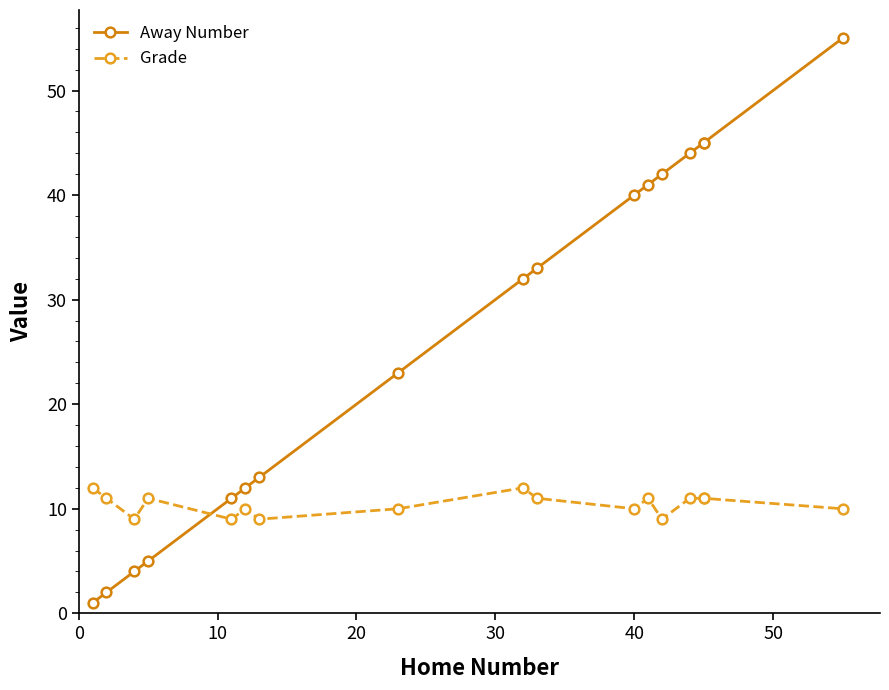

The value of Away Number at 16 is 23. True or false?

False